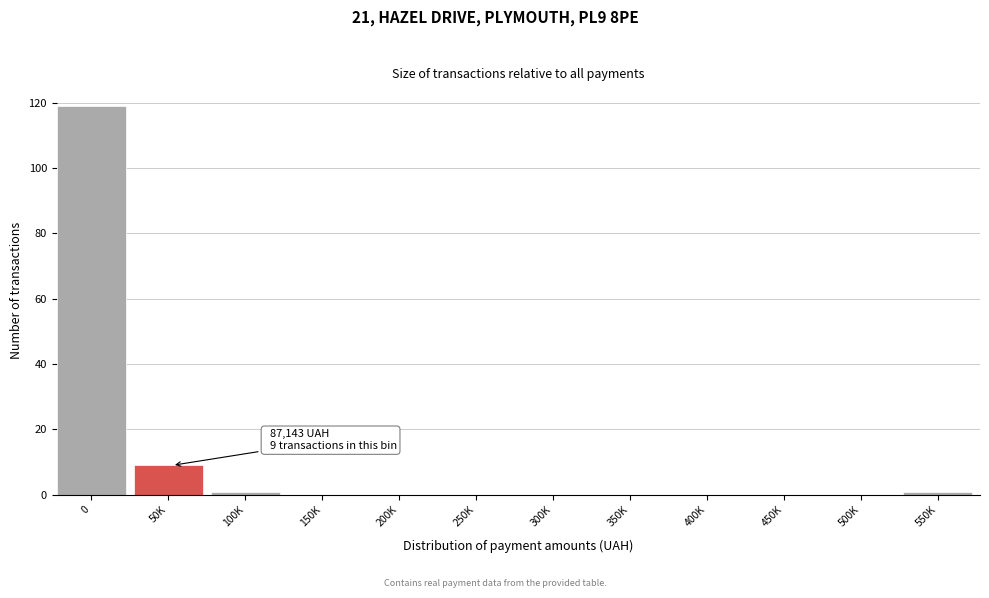

Reading right to left, what are all the values shown in this chart?

550K=1	500K=0	450K=0	400K=0	350K=0	300K=0	250K=0	200K=0	150K=0	100K=1	50K=9	0=119